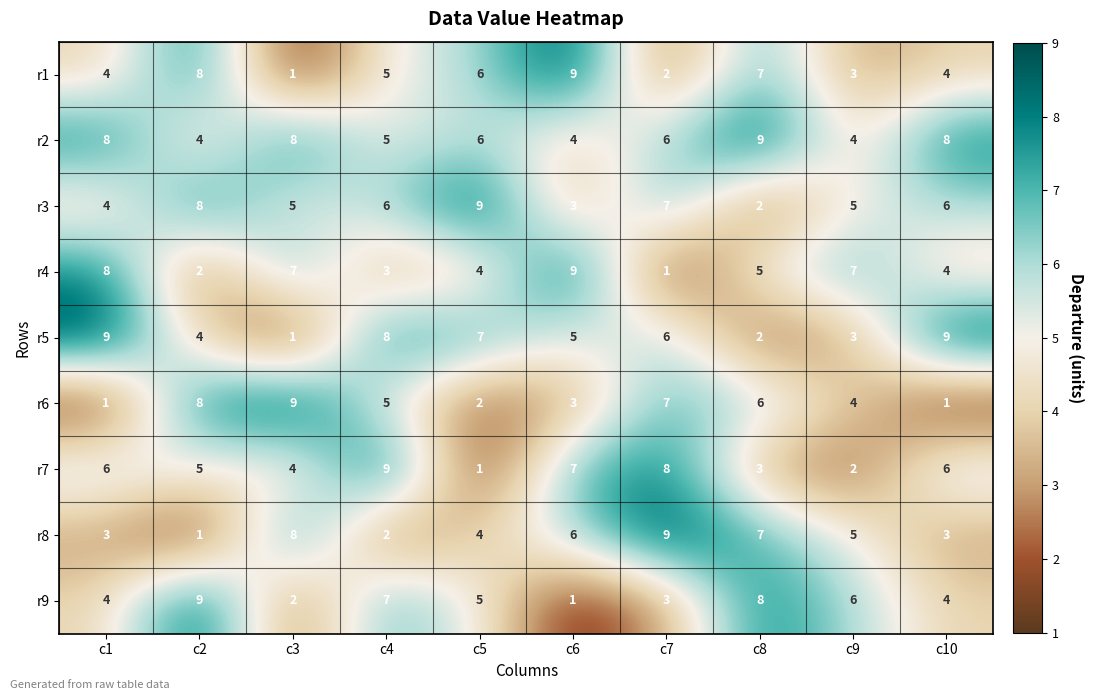

Which series has the largest total across all categories?

r2